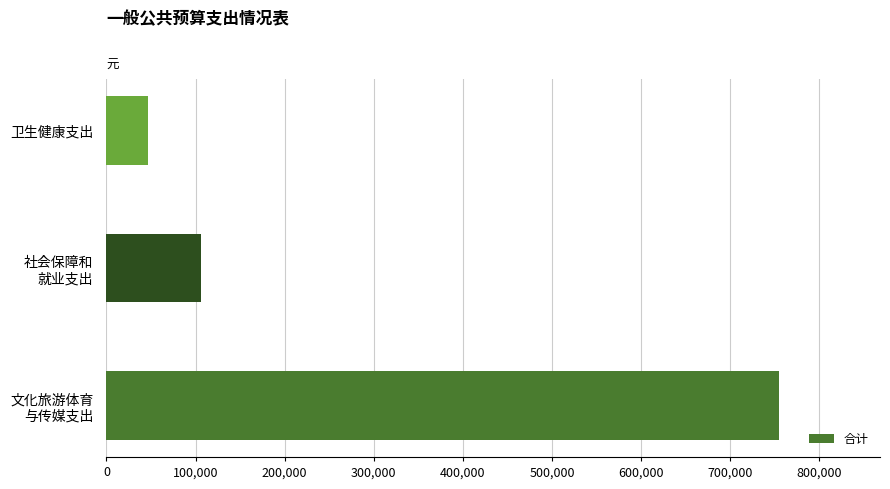

Which category has the lowest value across all series?

卫生健康支出